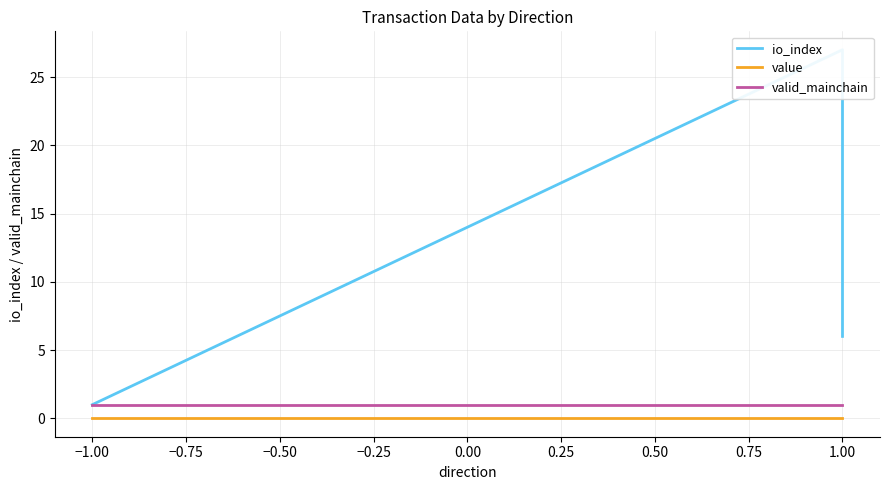

The valid_mainchain series shows 1.0 at 1.00. True or false?

True